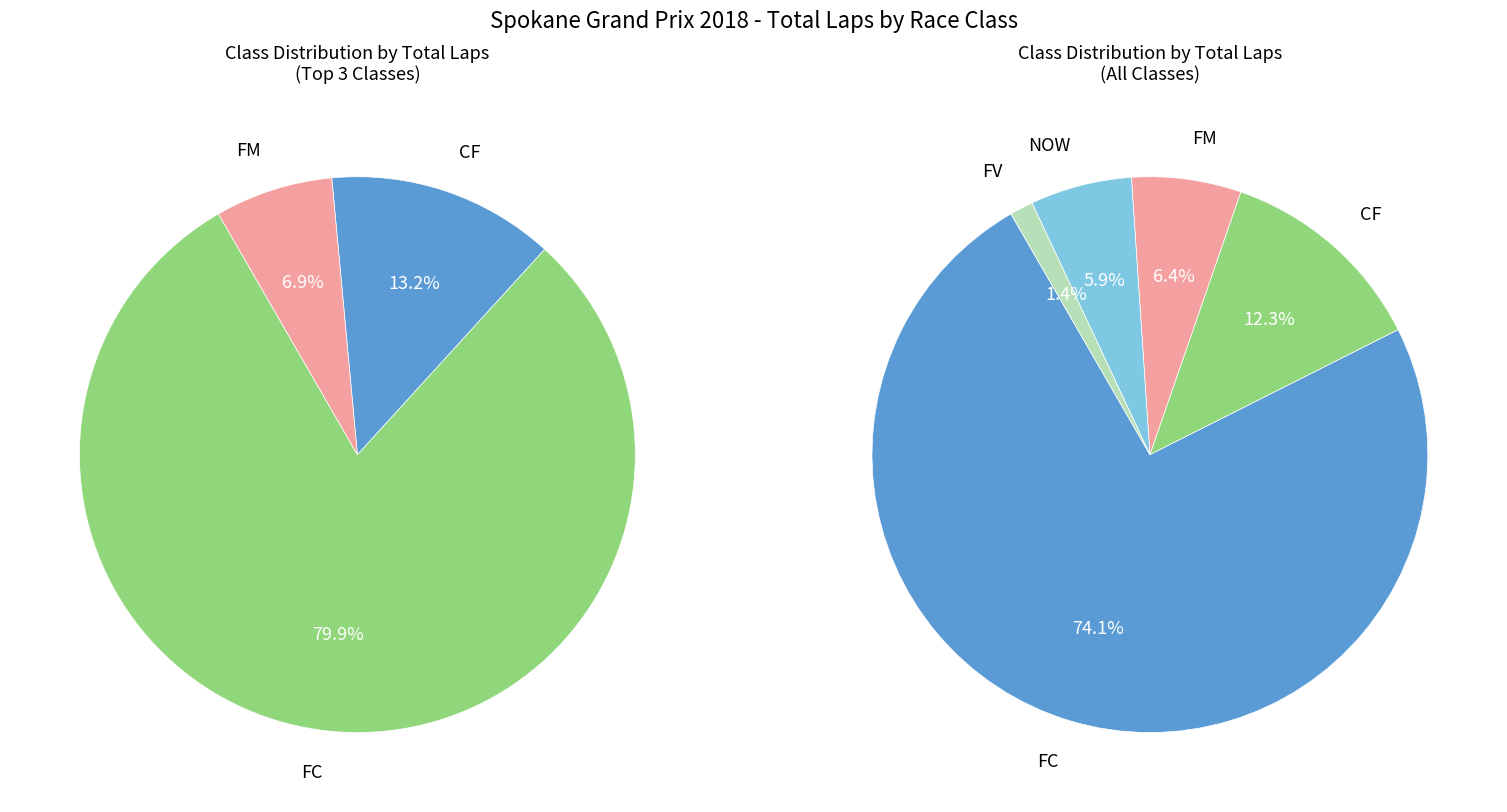

Count the number of slices in the pie.

5